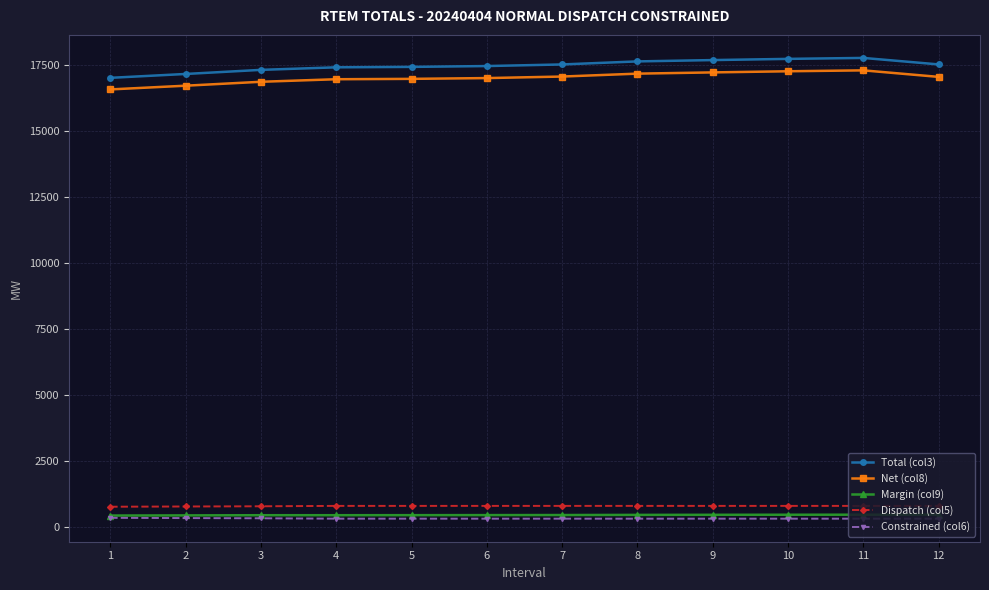

What is the total value across all series at 10?

36610.6